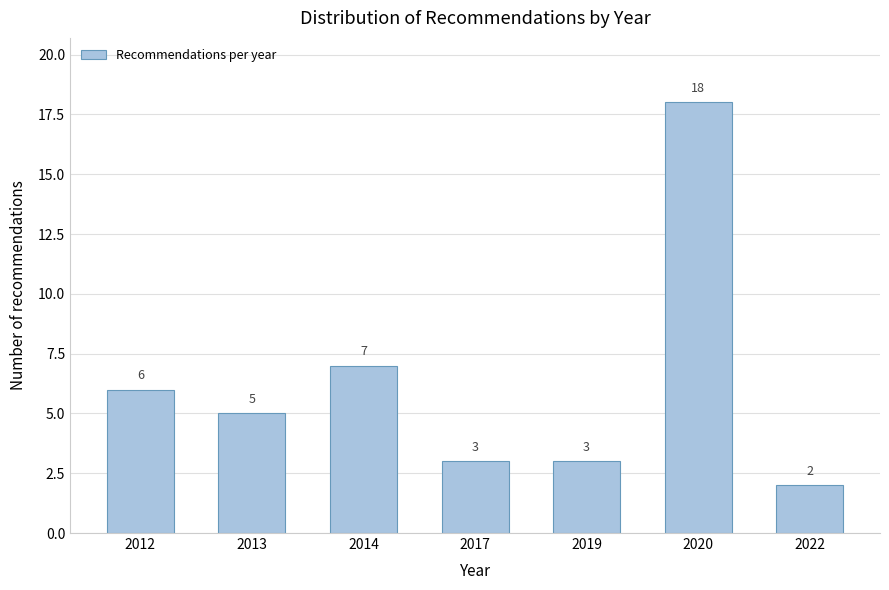

Reading left to right, what are all the values shown in this chart?

2012=6	2013=5	2014=7	2017=3	2019=3	2020=18	2022=2